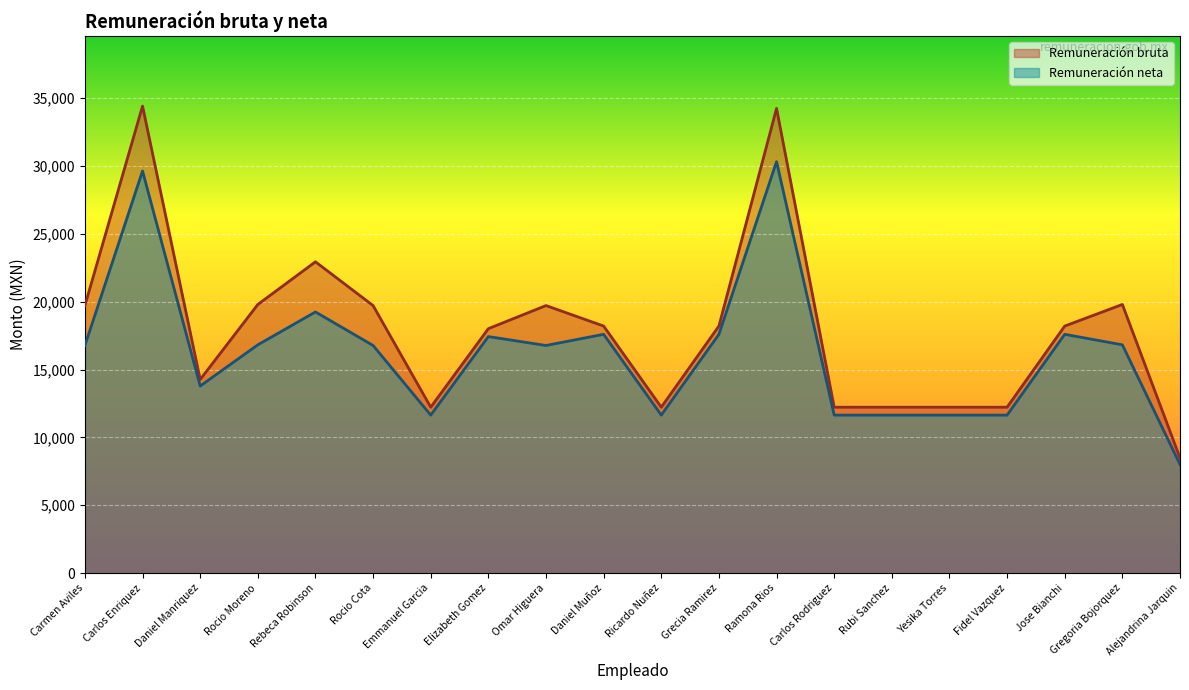

At Fidel Vazquez, list the series in order from smallest to largest.

Remuneración neta, Remuneración bruta